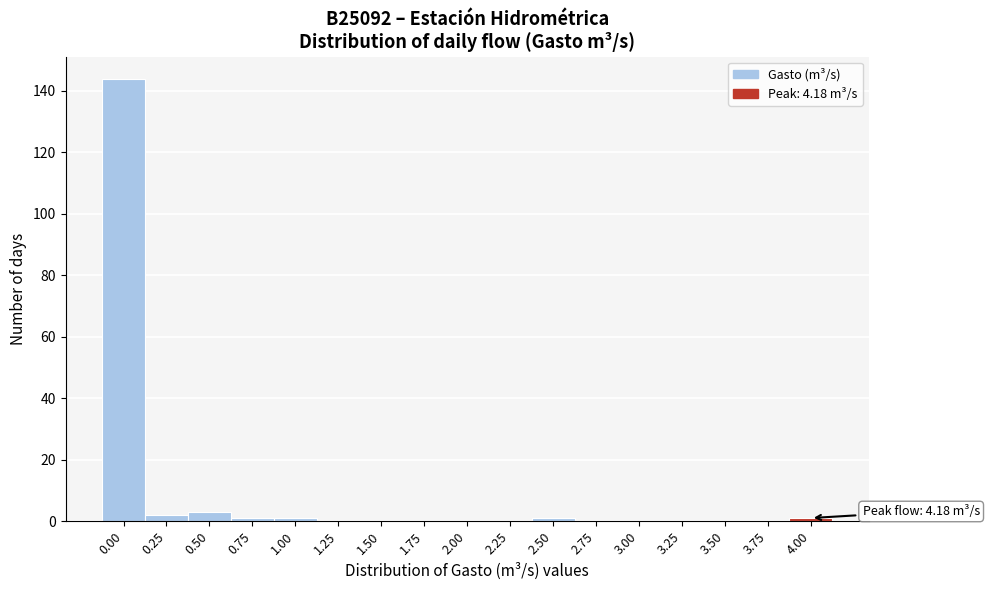

Reading left to right, extract all data points from this chart.

0.00=144	0.25=2	0.50=3	0.75=1	1.00=1	1.25=0	1.50=0	1.75=0	2.00=0	2.25=0	2.50=1	2.75=0	3.00=0	3.25=0	3.50=0	3.75=0	4.00=1